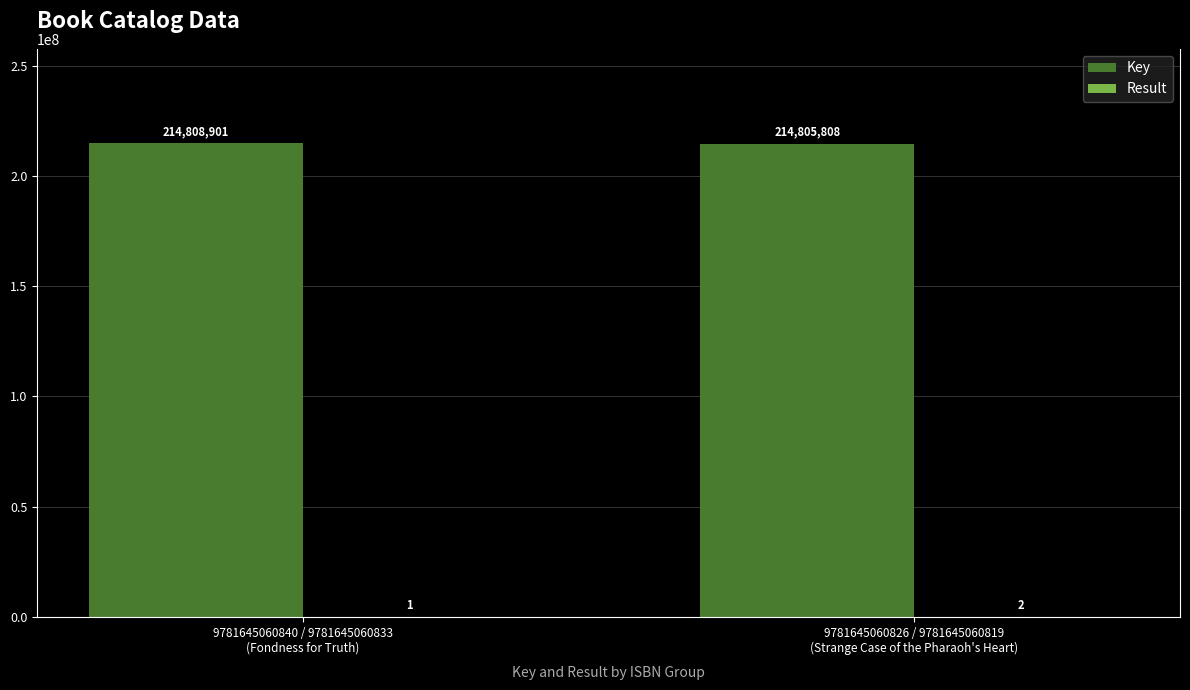

What is the sum of all Key values?

429614709